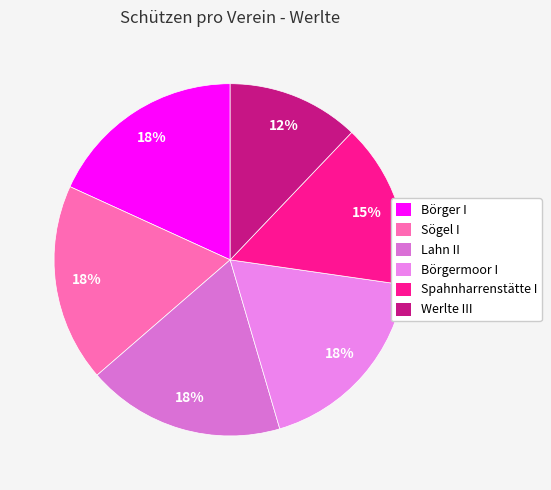

To the nearest percent, what percentage of the pie is Börger I?

18%